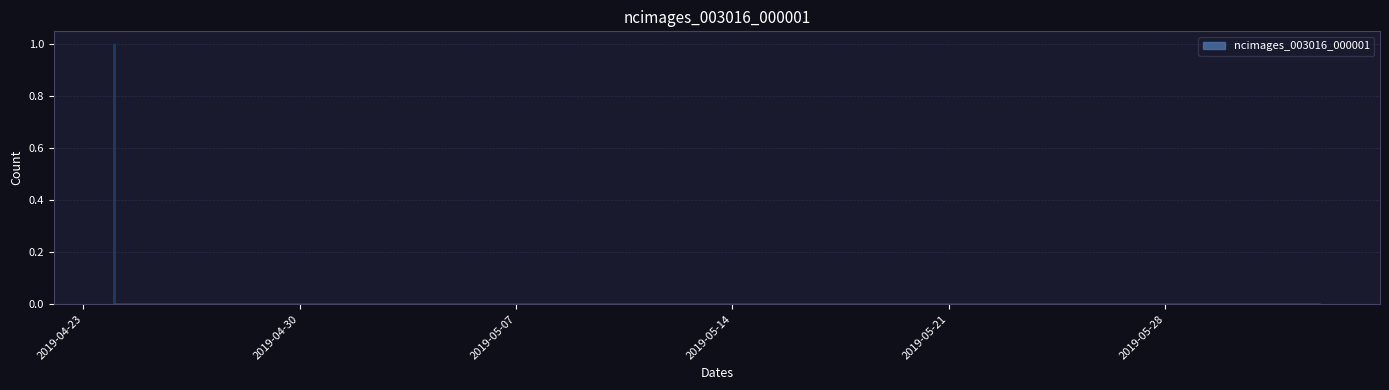

List the labels in order of value, largest first.

2019-04-24, 2019-04-25, 2019-04-26, 2019-04-27, 2019-04-28, 2019-04-29, 2019-04-30, 2019-05-01, 2019-05-02, 2019-05-03, 2019-05-04, 2019-05-05, 2019-05-06, 2019-05-07, 2019-05-08, 2019-05-09, 2019-05-10, 2019-05-11, 2019-05-12, 2019-05-13, 2019-05-14, 2019-05-15, 2019-05-16, 2019-05-17, 2019-05-18, 2019-05-19, 2019-05-20, 2019-05-21, 2019-05-22, 2019-05-23, 2019-05-24, 2019-05-25, 2019-05-26, 2019-05-27, 2019-05-28, 2019-05-29, 2019-05-30, 2019-05-31, 2019-06-01, 2019-06-02